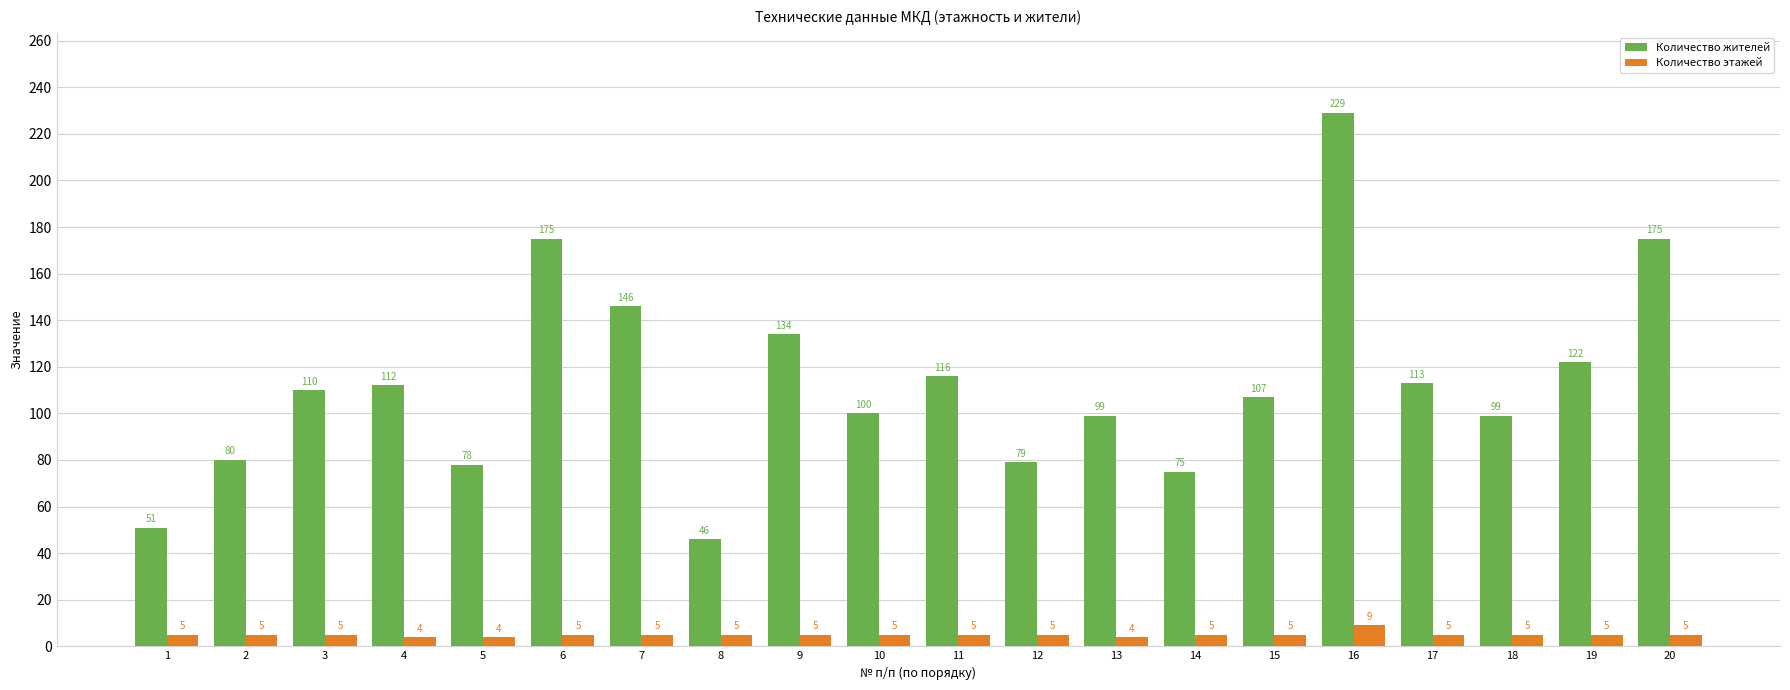

Reading left to right, transcribe all the data shown in this chart.

Количество жителей: 51	80	110	112	78	175	146	46	134	100	116	79	99	75	107	229	113	99	122	175
Количество этажей: 5	5	5	4	4	5	5	5	5	5	5	5	4	5	5	9	5	5	5	5